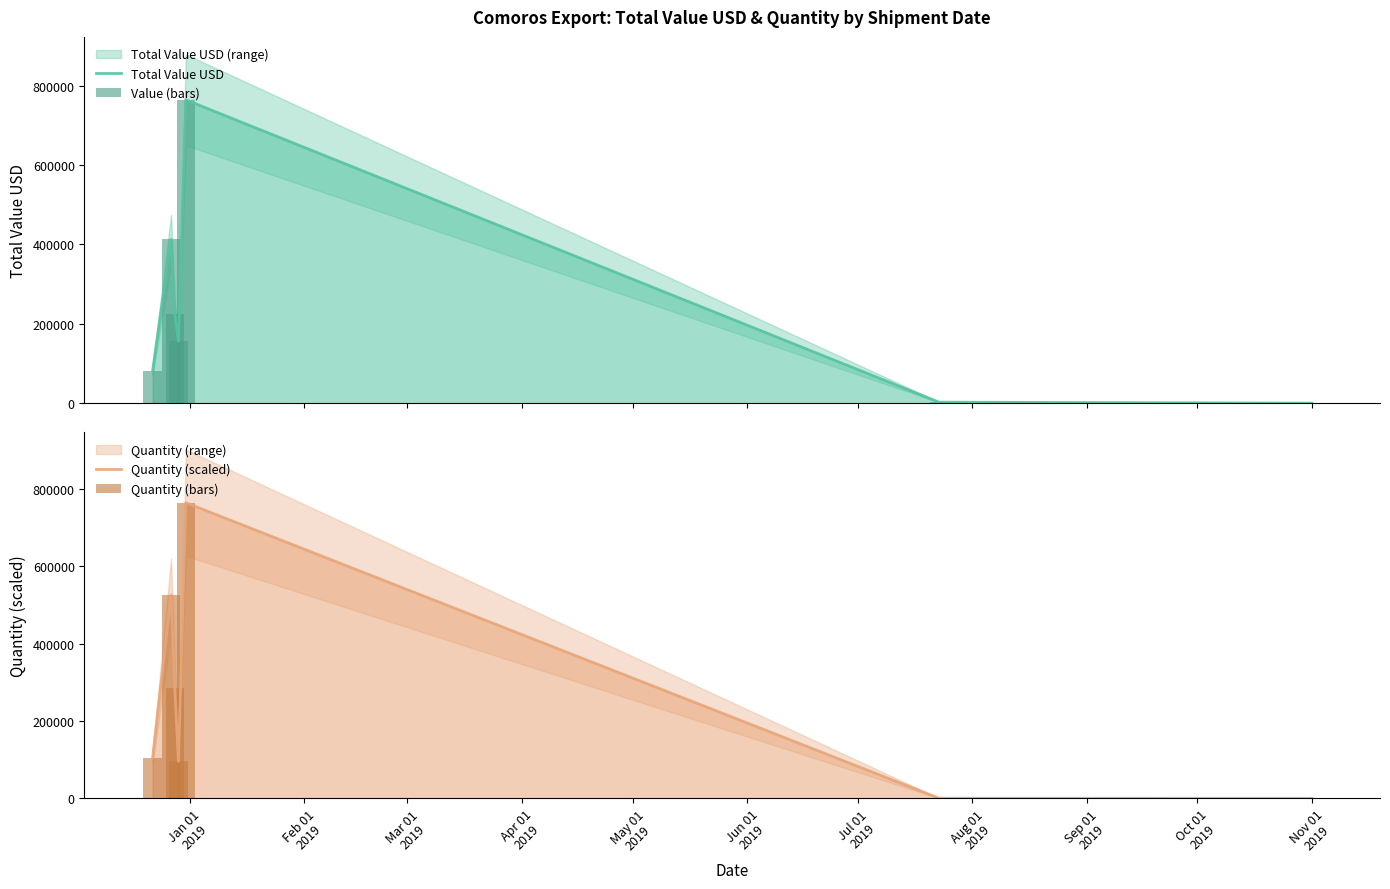

What is the greatest value displayed?

764515.1